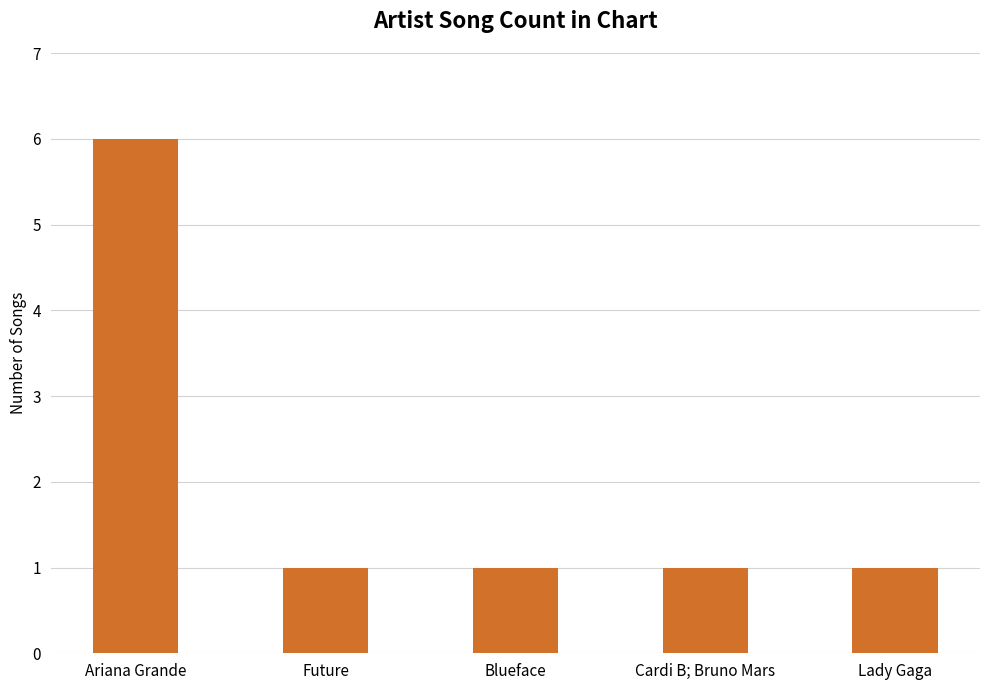

What is the change in value from Ariana Grande to Lady Gaga?

-5